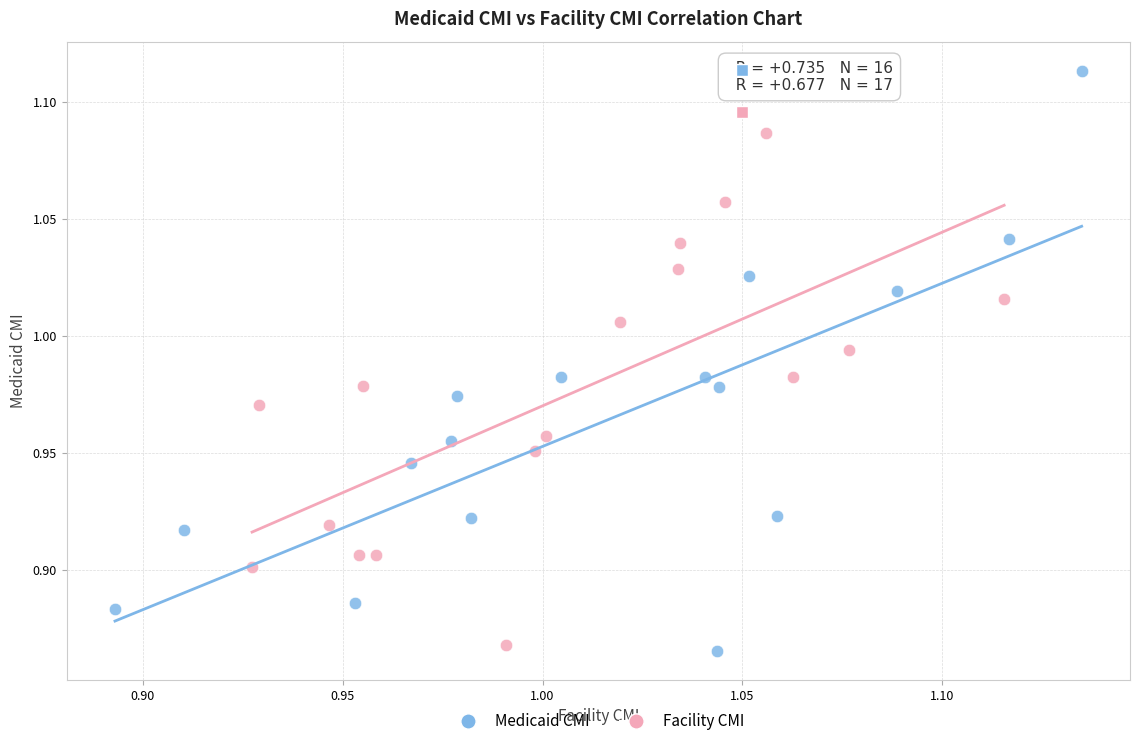

Which series has the largest Y range (max minus min)?

Medicaid CMI